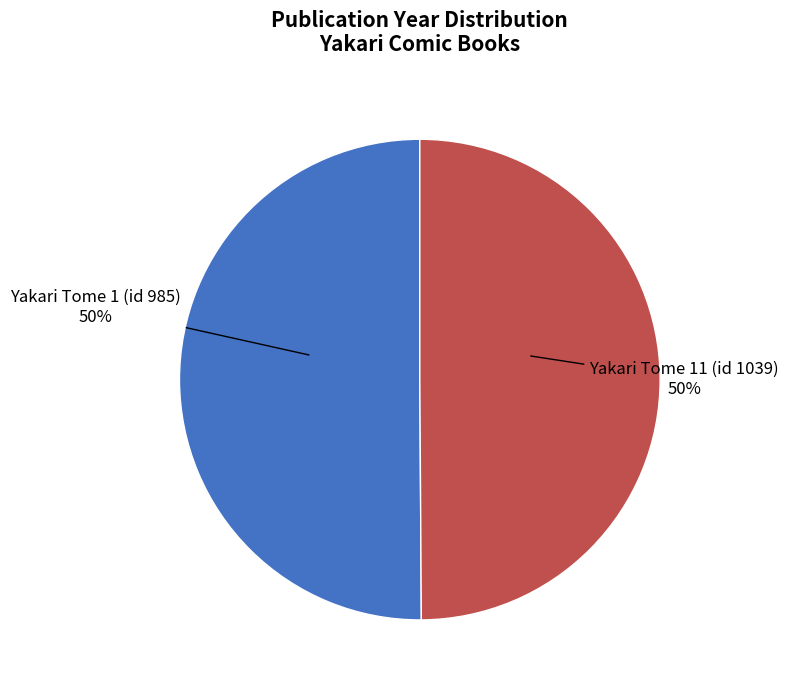

To the nearest percent, what is the average slice percentage?

50%